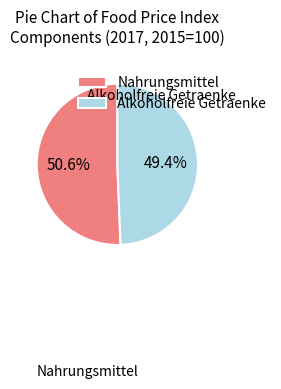

Count the number of slices in the pie.

2